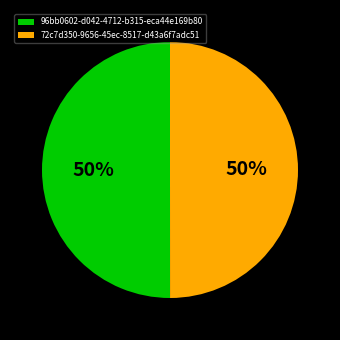

The 72c7d350-9656-45ec-8517-d43a6f7adc51 slice represents 50% of the pie. True or false?

True